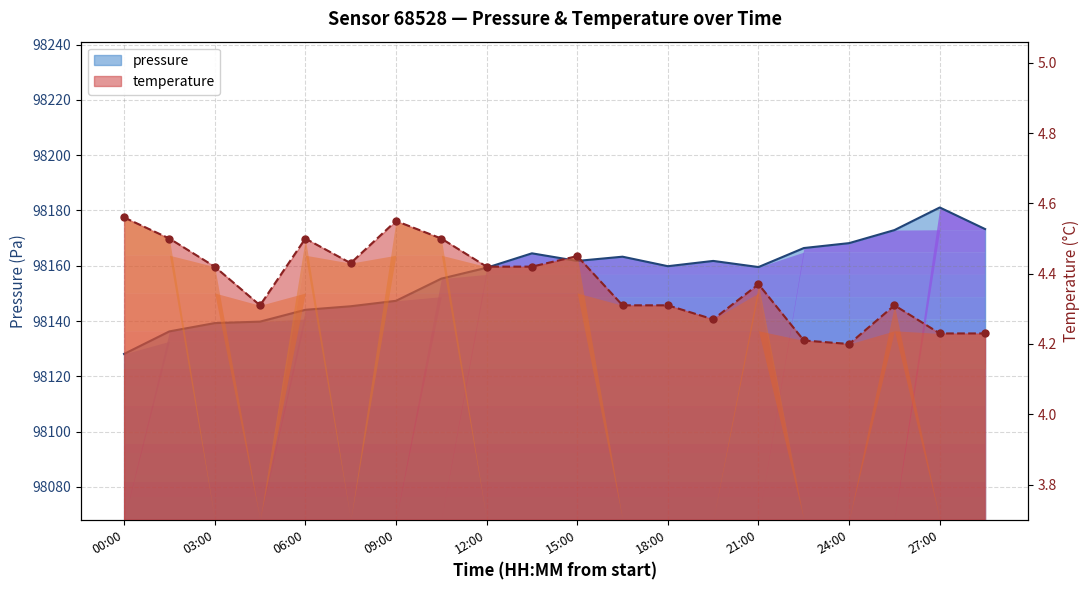

How many interior local valleys does the temperature series have?

4